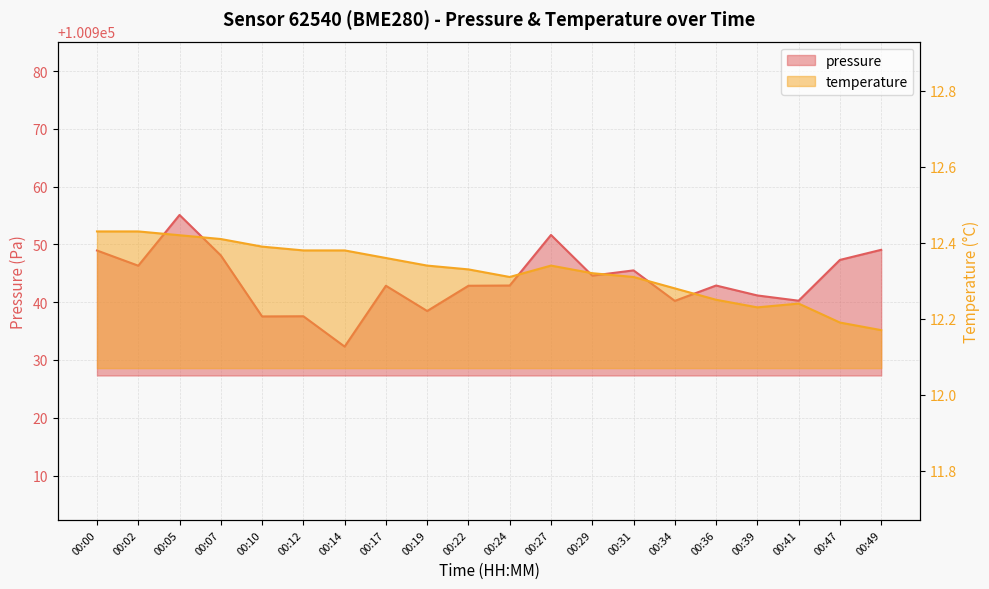

Which category has the lowest value across all series?

00:49